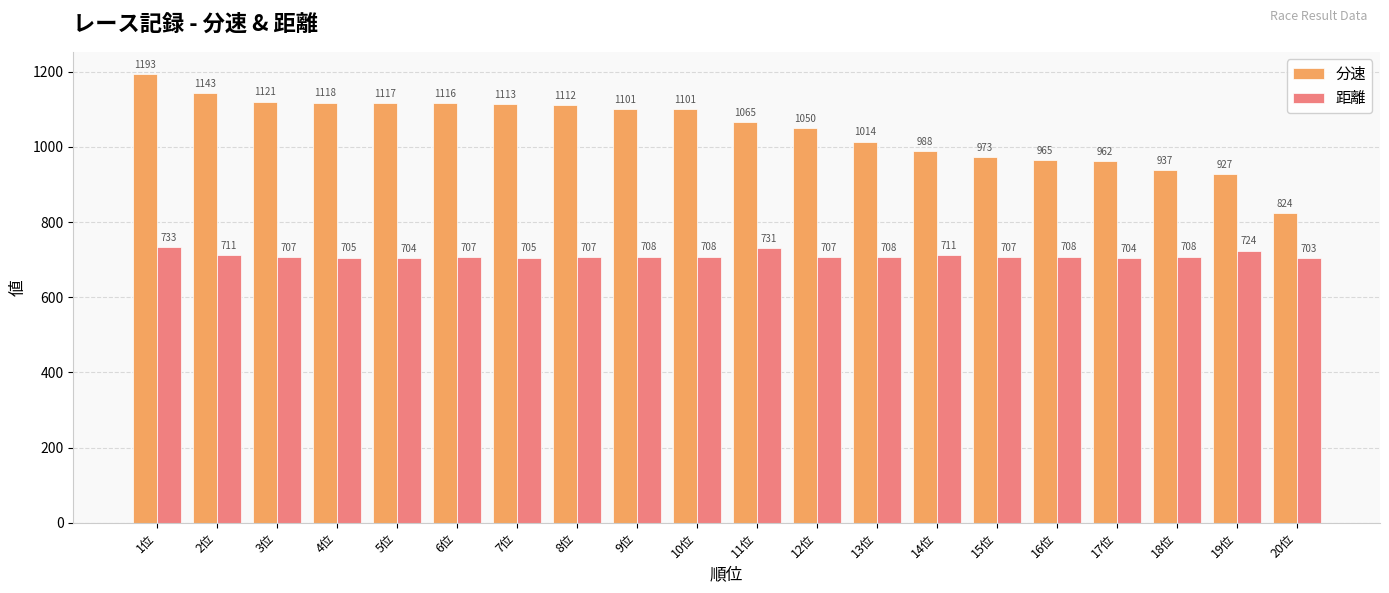

What is the sum of the 距離 values at 17位 and 13位?

1411.5